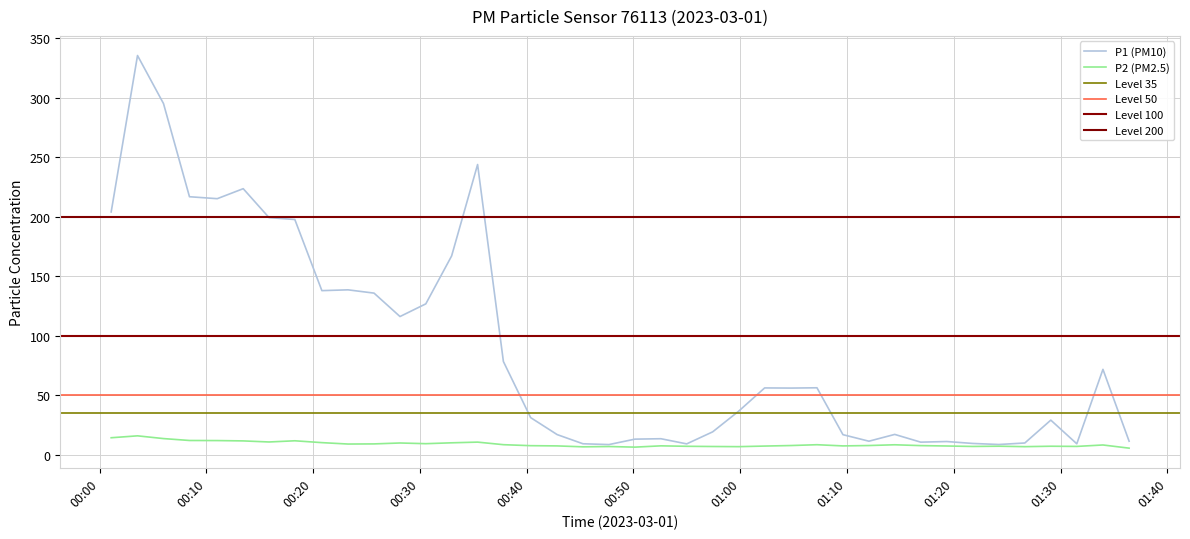

How many values in the P2 series are below 8?

19